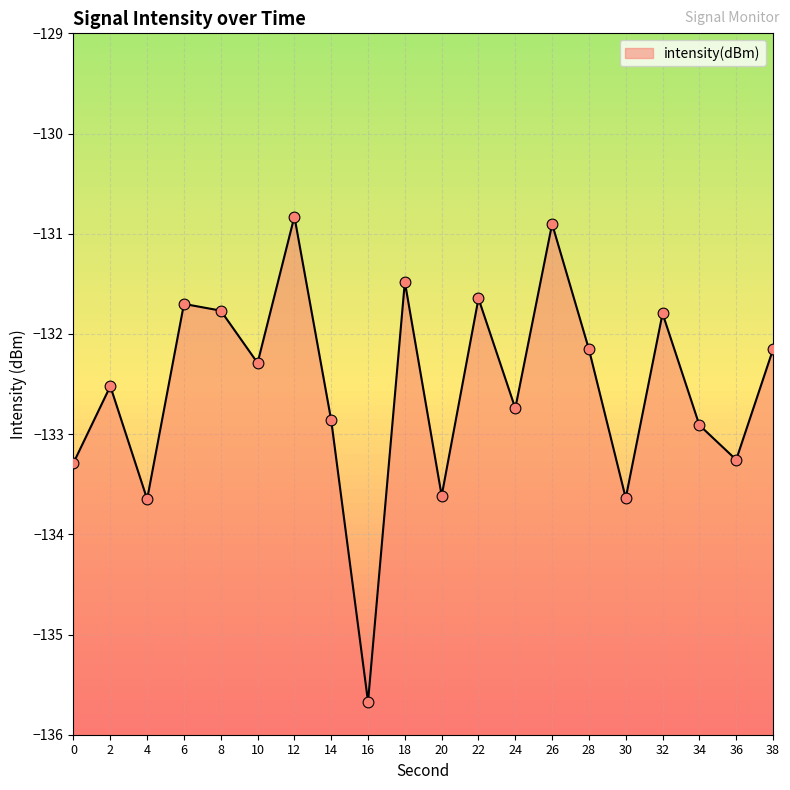

What is the change in value from 4 to 14?

+0.8